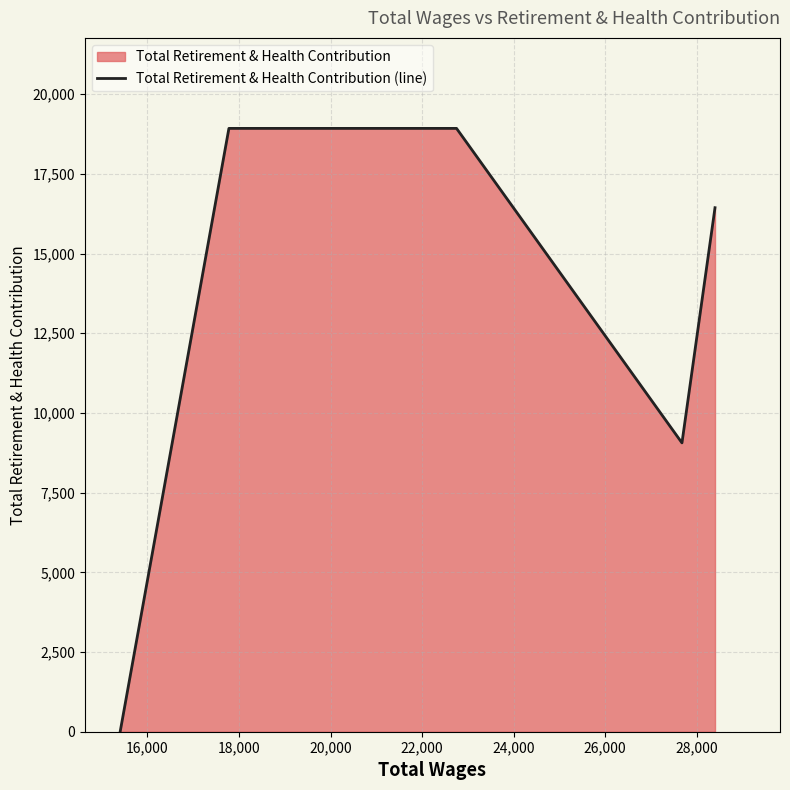

True or false: the data has more than 2 interior local peaks.

False